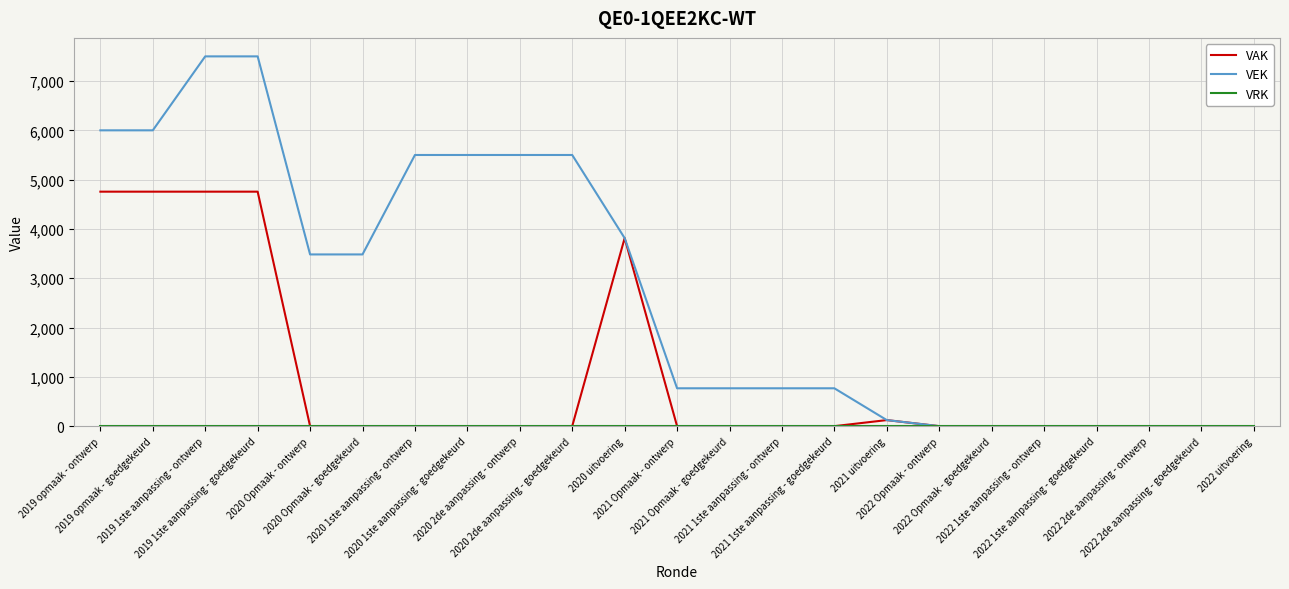

Which series has the largest total across all categories?

VEK